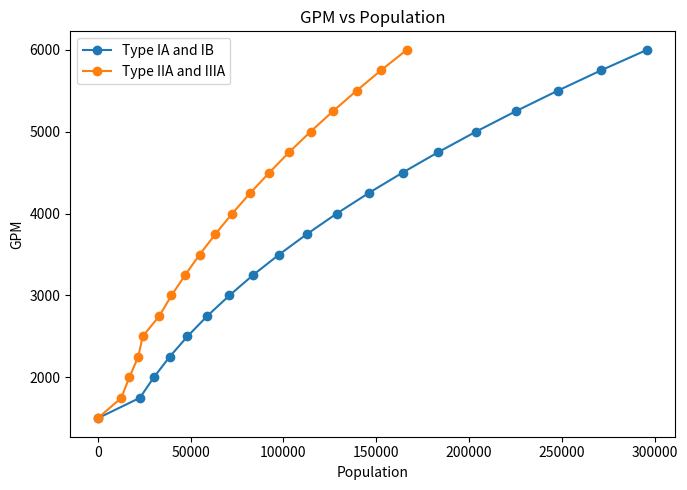

Does the chart display data point markers on the line(s)?

Yes